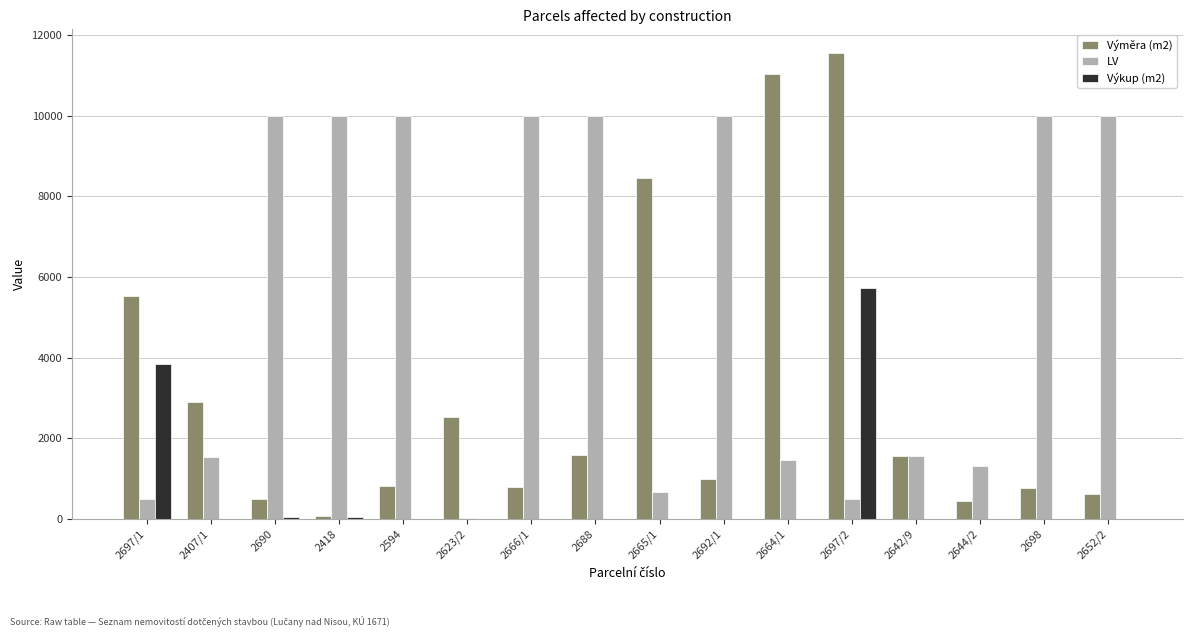

What is the maximum value for Výměra (m2)?

11560